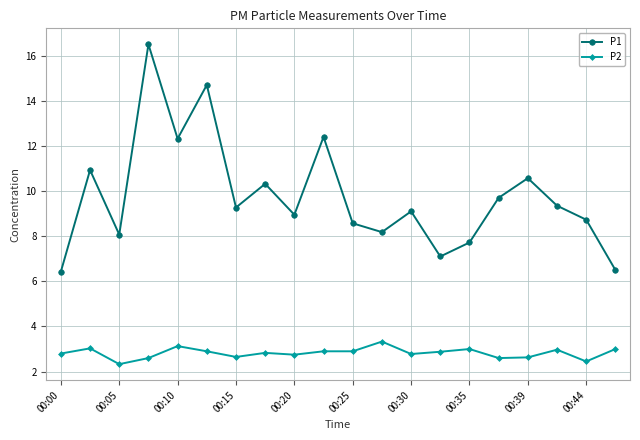

What is the sum of all P2 values?

56.5